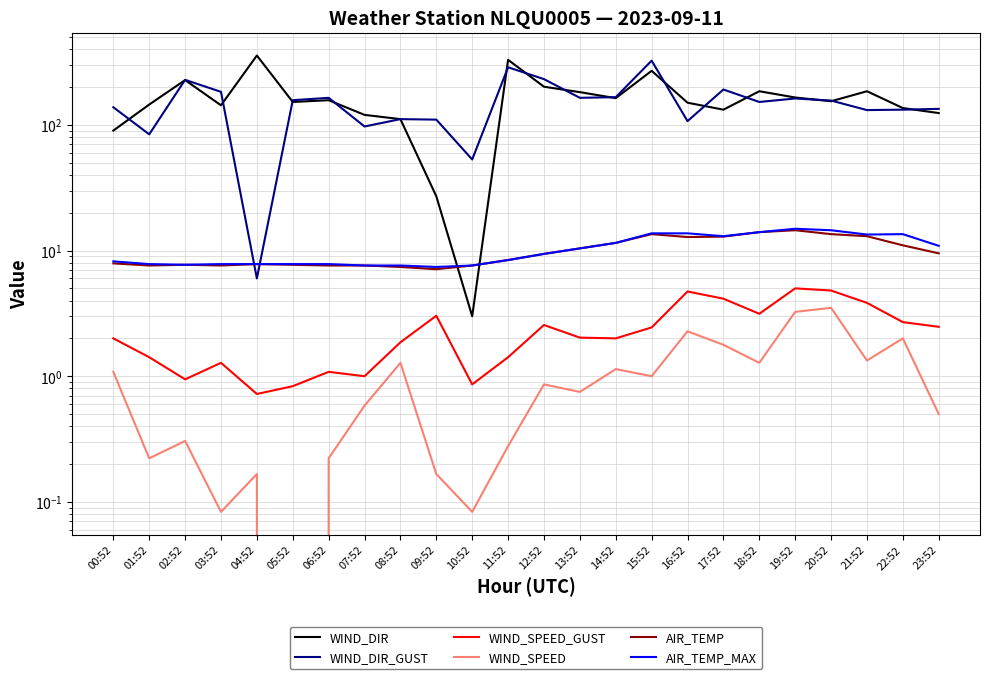

True or false: WIND_SPEED_GUST has a value of 0.7 at 00:52.

False